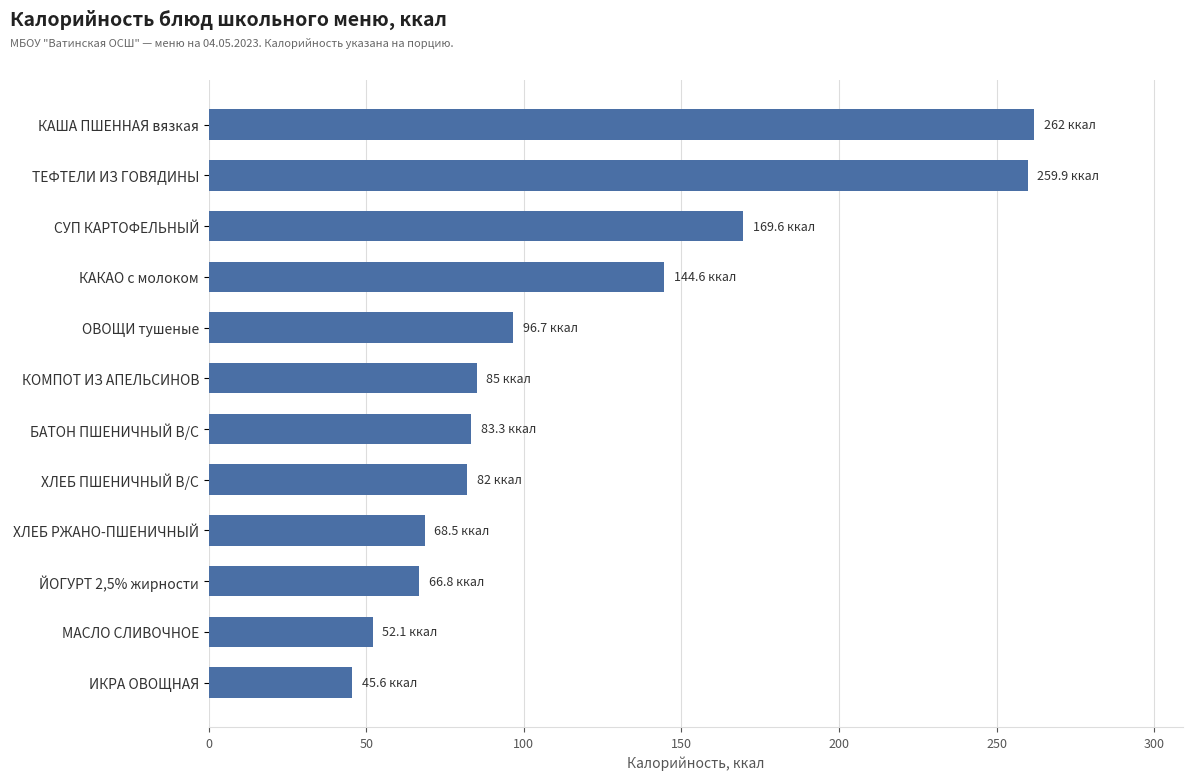

Where is the data nearest to the value 153?

КАКАО с молоком